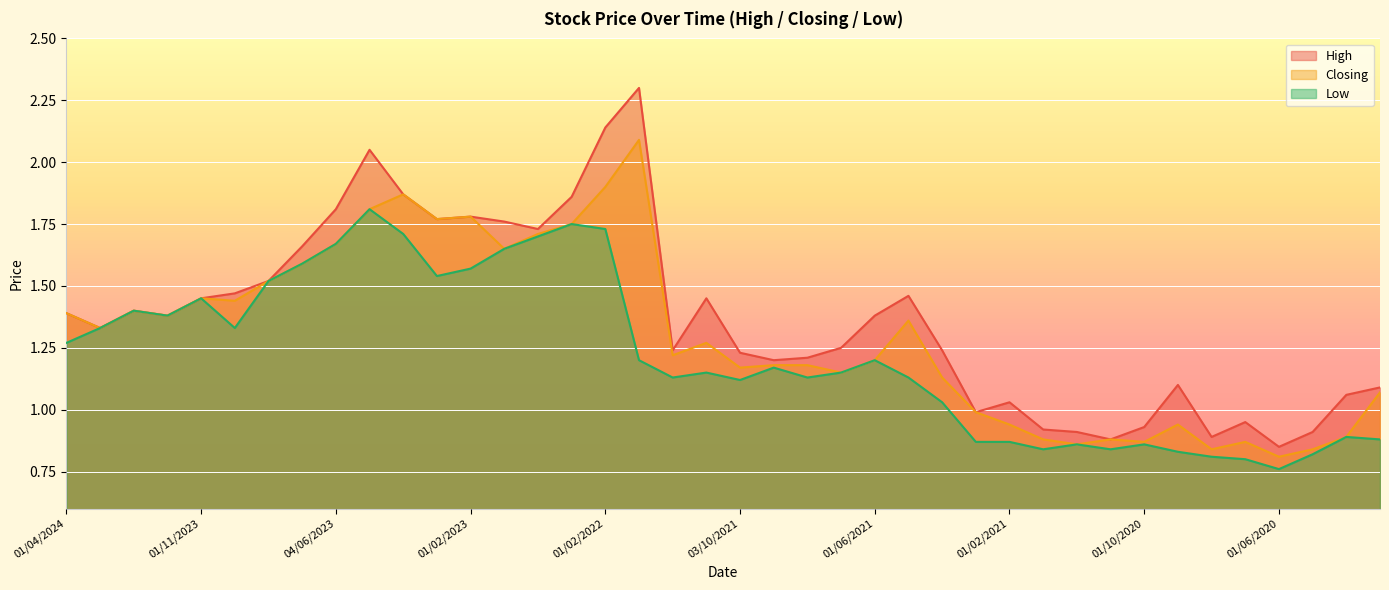

At which category does the chart reach its peak across all series?

02/01/2022